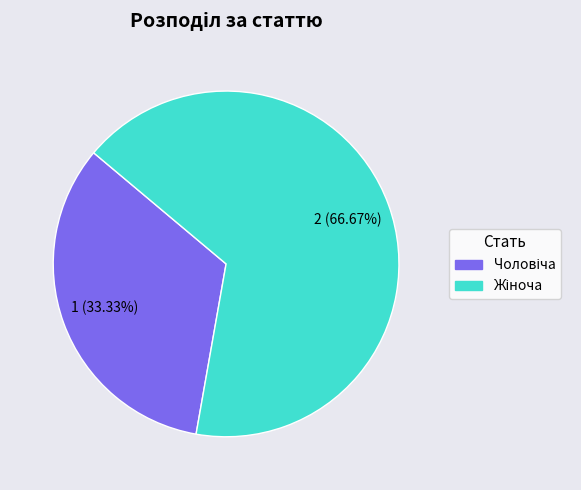

Is there a majority slice in this chart?

Yes